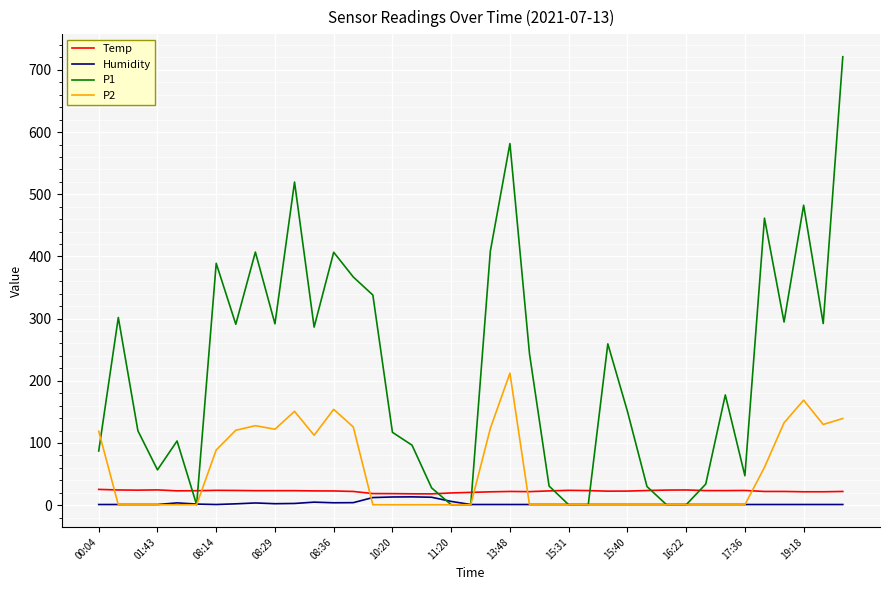

True or false: Temp has more than 2 points higher than both neighbors.

True